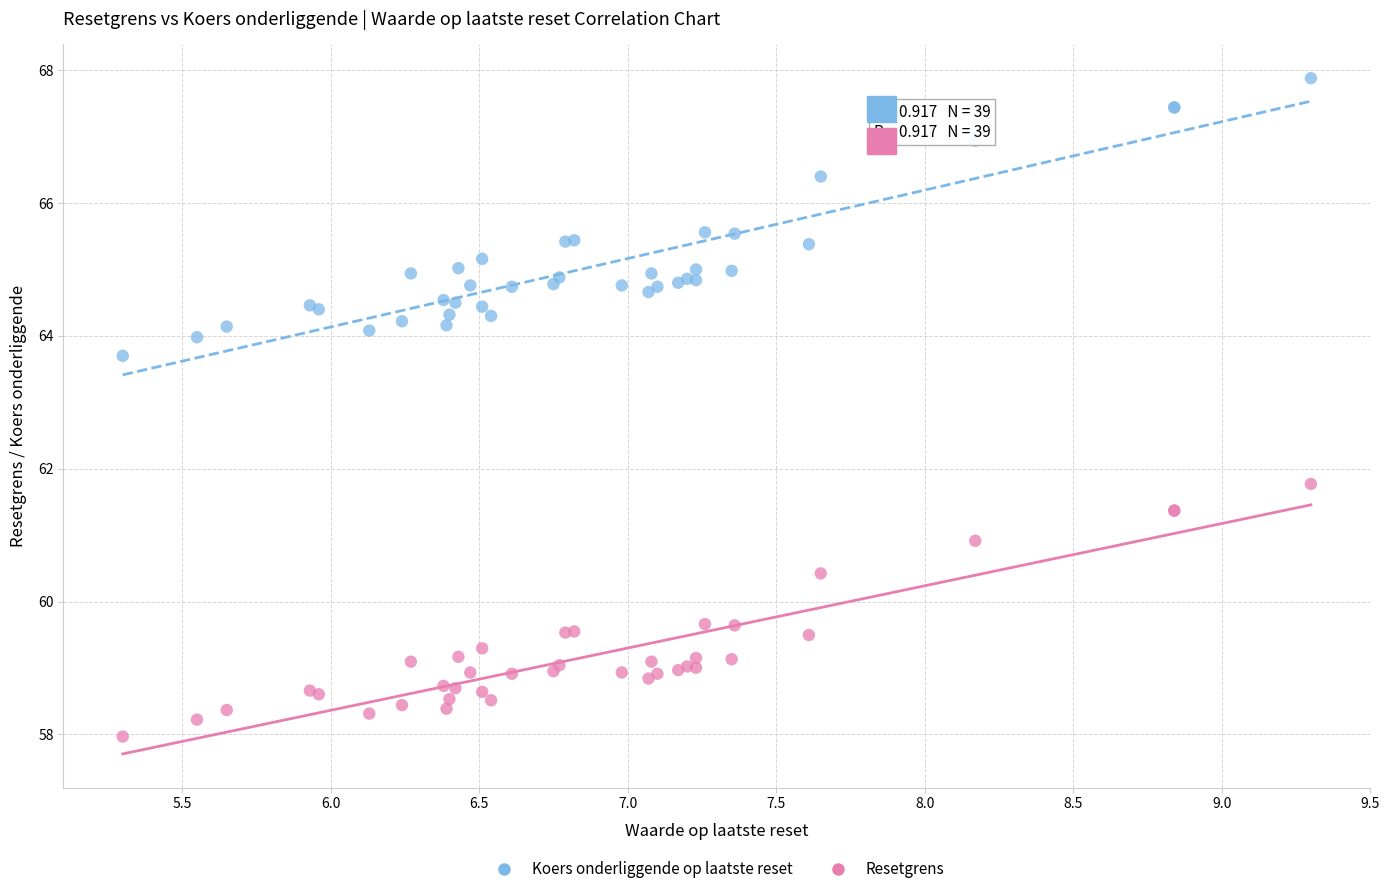

What are all the series names shown in the legend?

Koers onderliggende op laatste reset, Resetgrens